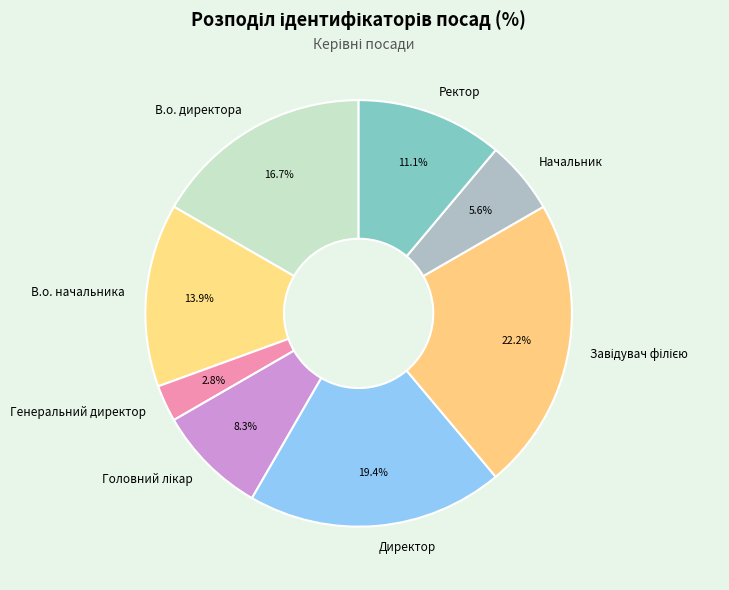

The В.о. директора slice represents 28% of the pie. True or false?

False